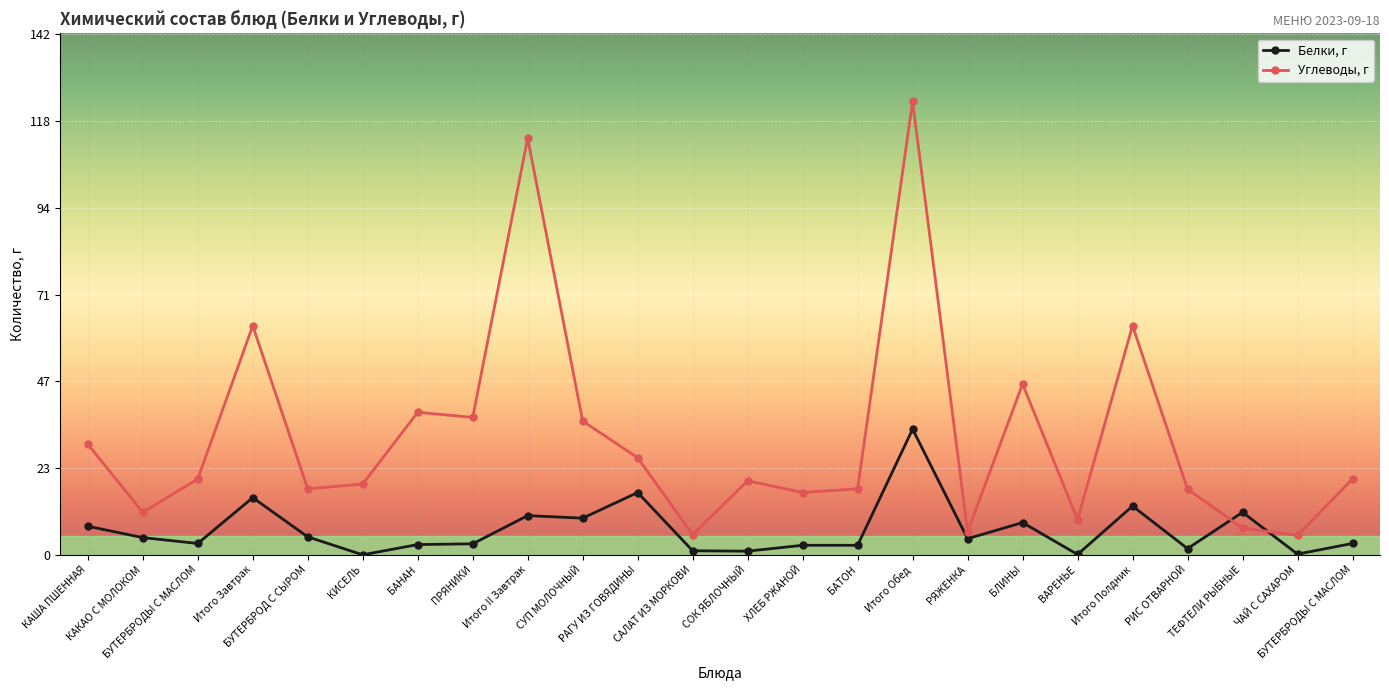

At which label does Углеводы, г reach its minimum?

ЧАЙ С САХАРОМ